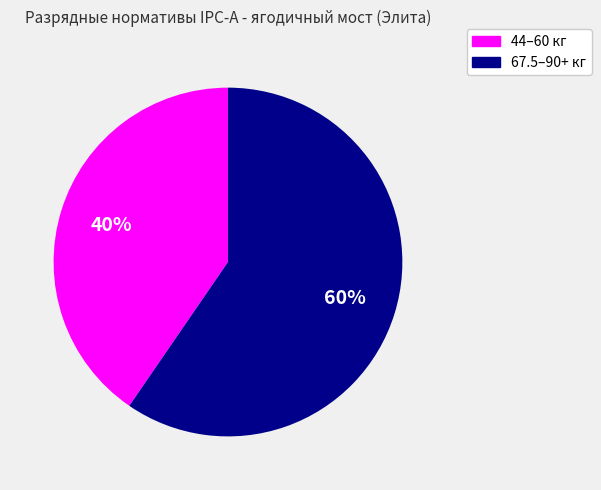

To the nearest percent, what is the average slice percentage?

50%